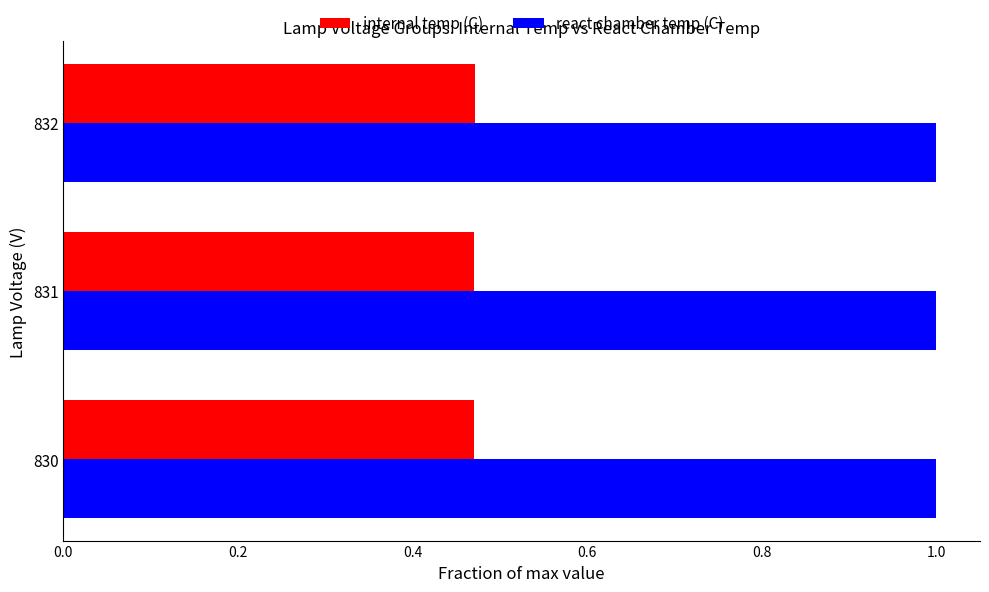

Rank the series by their average value, from highest to lowest.

react chamber temp (C), internal temp (C)